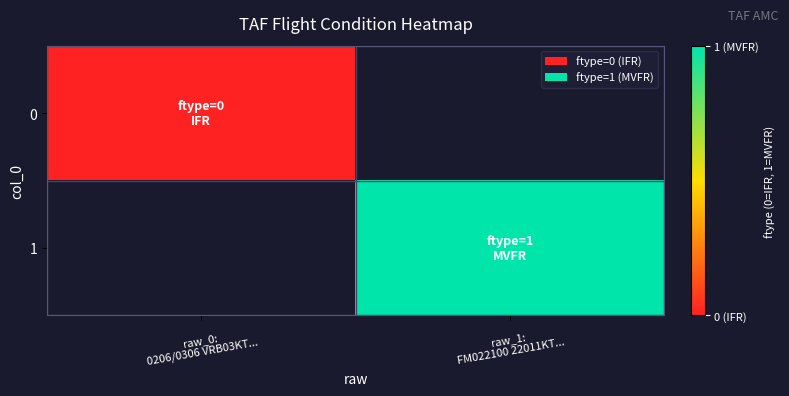

How many values in 1 are above zero?

1